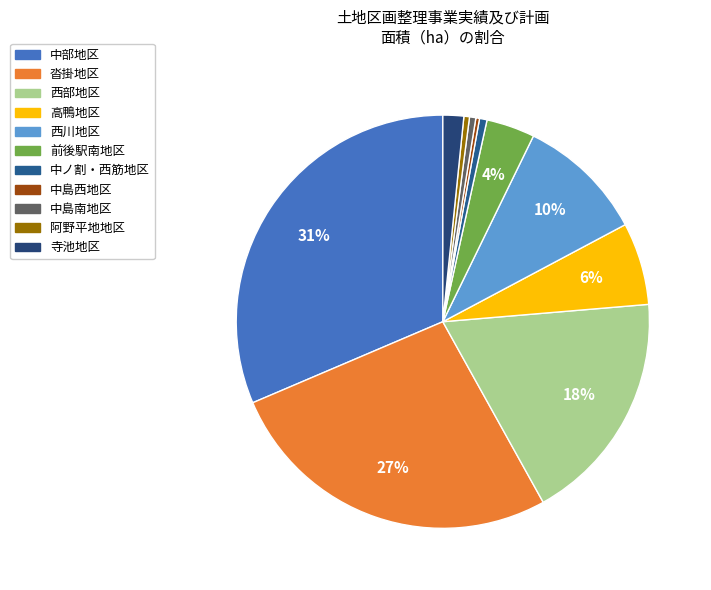

Which slice is the largest?

中部地区